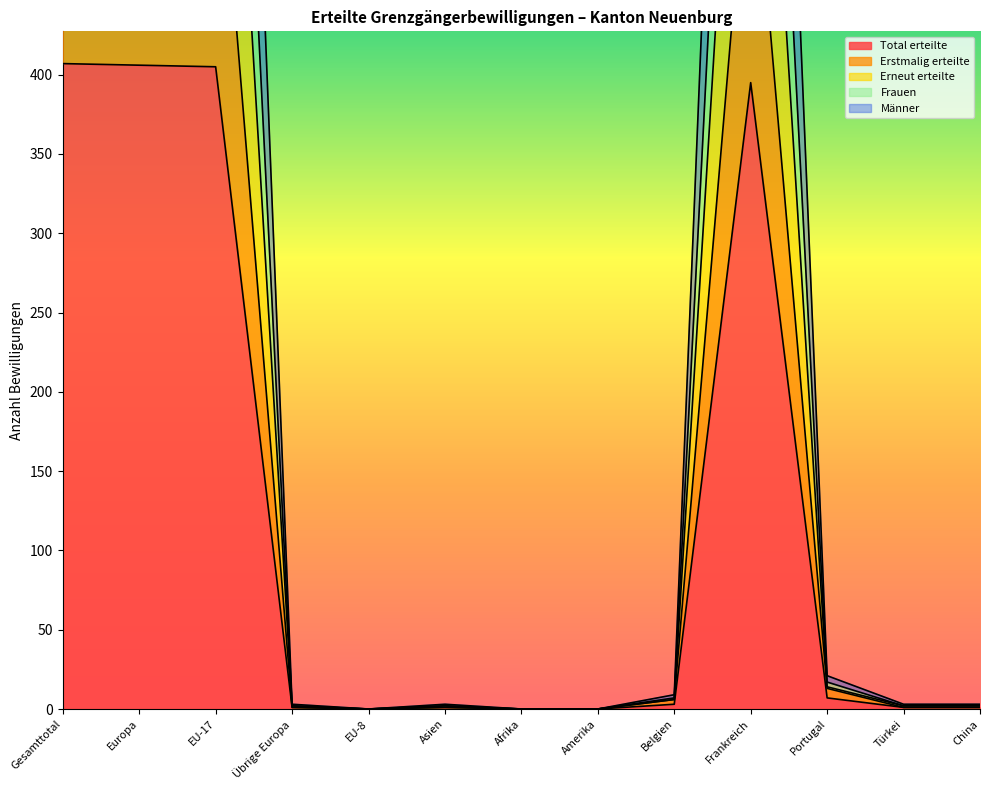

At which category does Erstmalig erteilte reach its first local valley?

EU-8